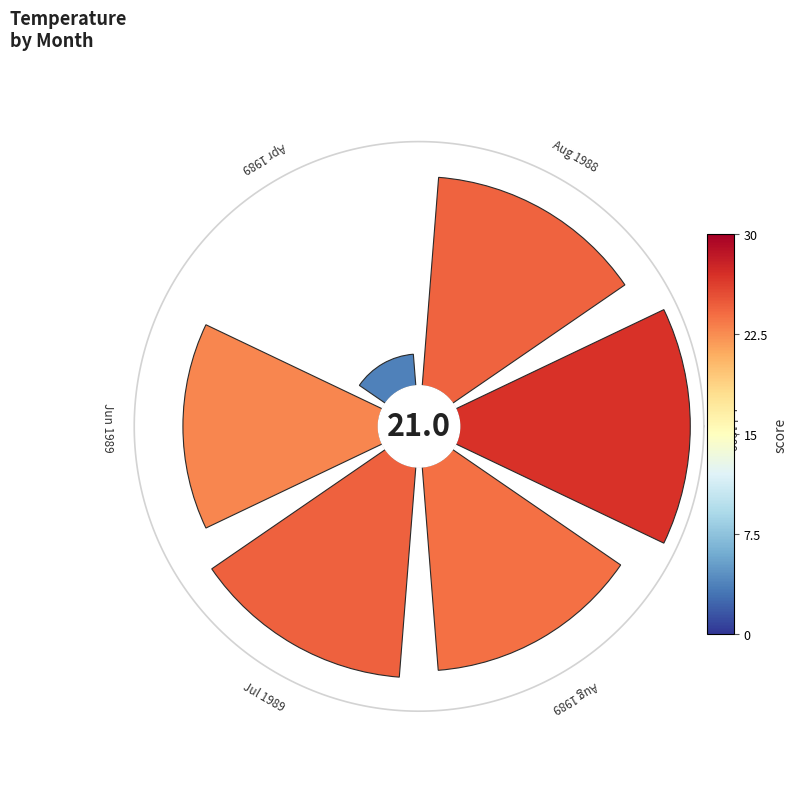

The 0 slice represents 34% of the pie. True or false?

False